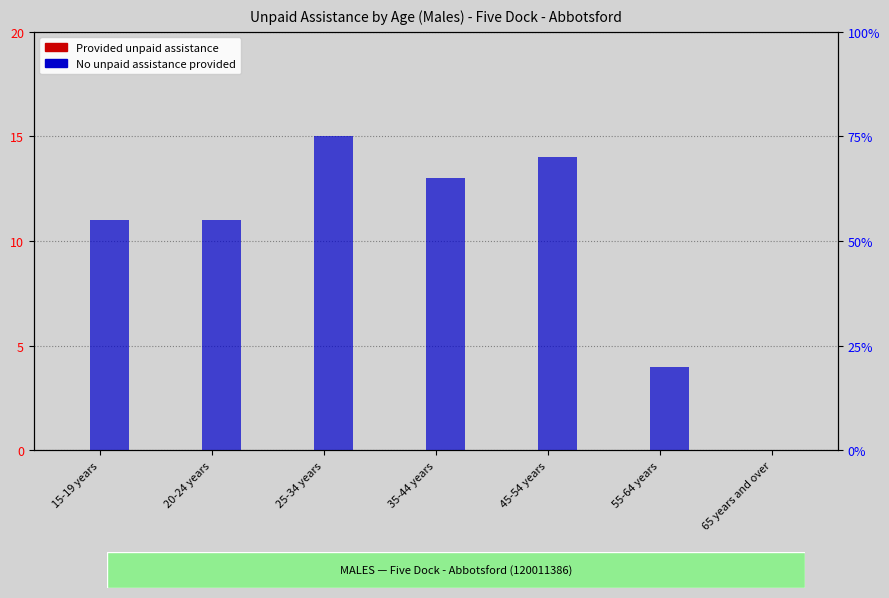

Reading left to right, what are all the values shown in this chart?

Provided unpaid assistance: 0	0	0	0	0	0	0
No unpaid assistance provided: 11	11	15	13	14	4	0